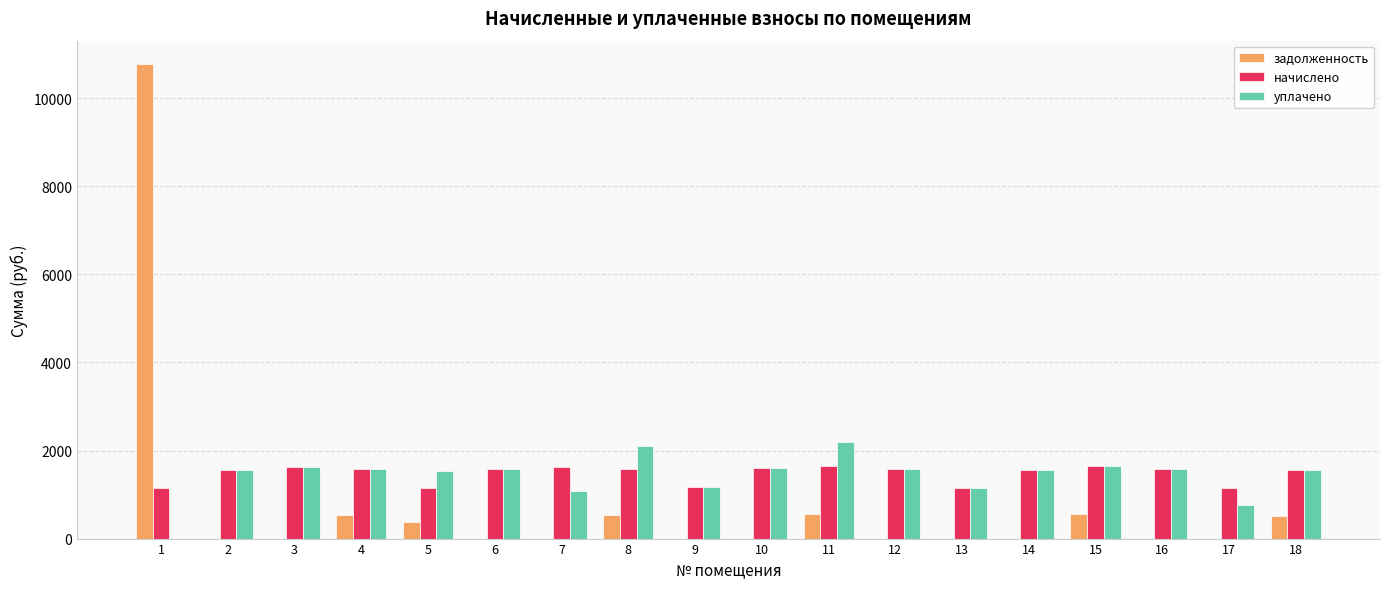

Is the value of начислено at 3 greater than the value of задолженность at 2?

Yes